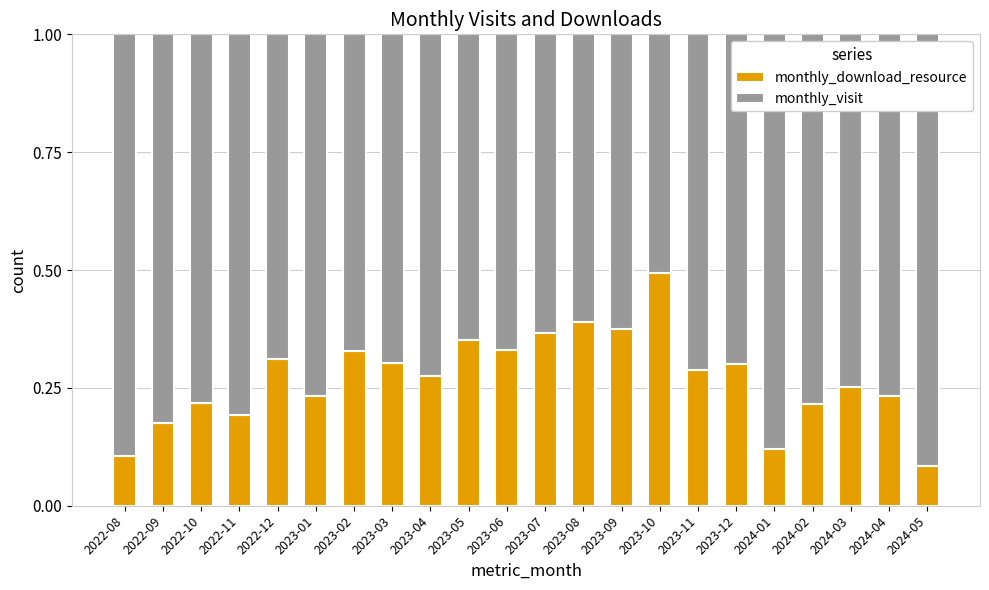

How many monthly_download_resource values are between 0 and 1?

22